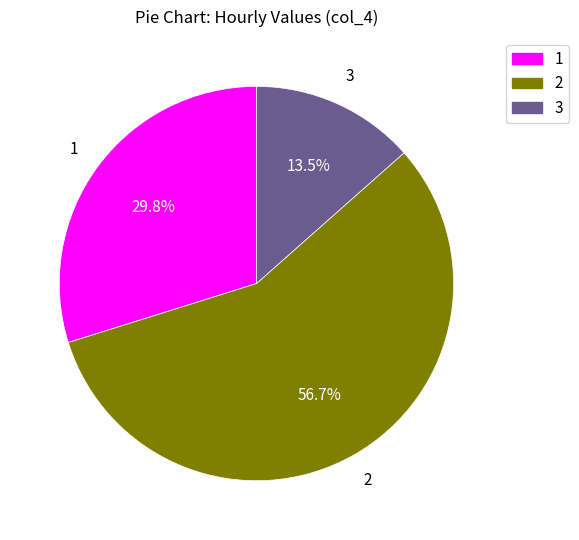

Does any single category account for the majority?

Yes